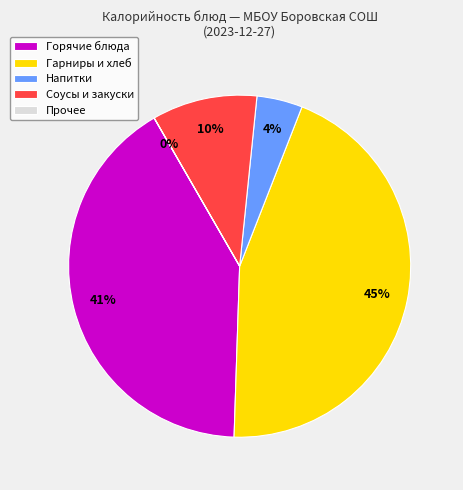

To the nearest percent, what is the average slice percentage?

20%